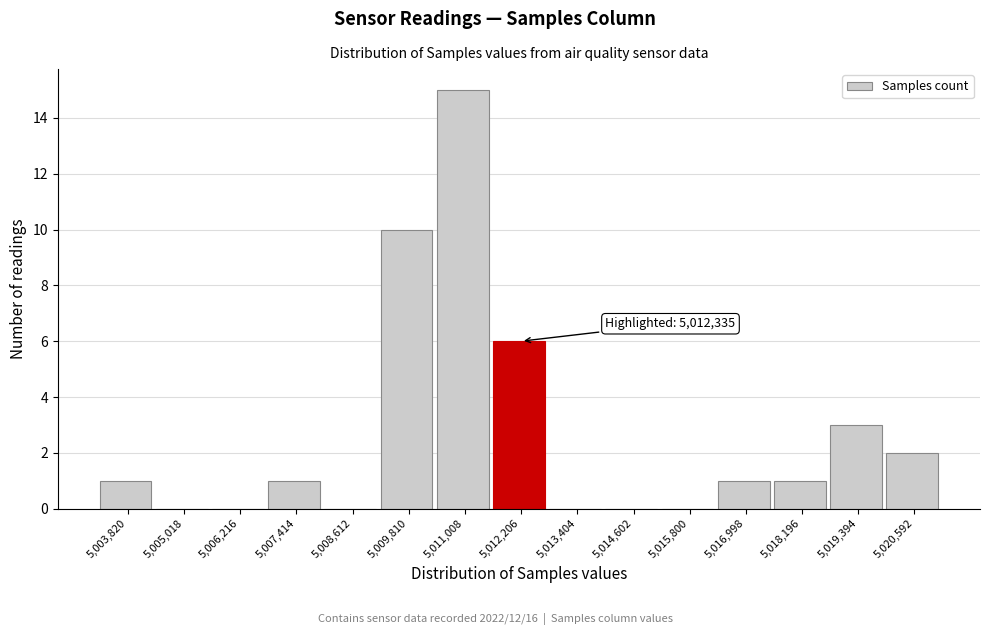

Reading left to right, extract all data points from this chart.

5,003,820=1	5,005,018=0	5,006,216=0	5,007,414=1	5,008,612=0	5,009,810=10	5,011,008=15	5,012,206=6	5,013,404=0	5,014,602=0	5,015,800=0	5,016,998=1	5,018,196=1	5,019,394=3	5,020,592=2